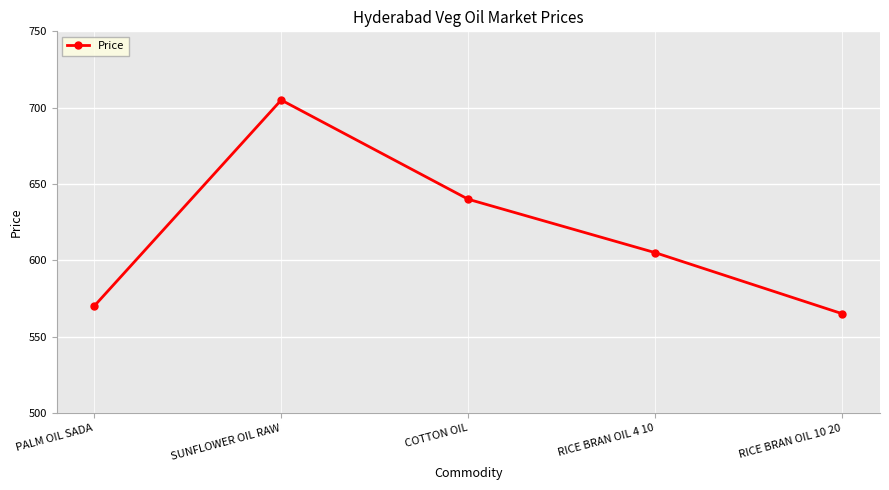

List the labels in order of value, smallest first.

RICE BRAN OIL 10 20, PALM OIL SADA, RICE BRAN OIL 4 10, COTTON OIL, SUNFLOWER OIL RAW